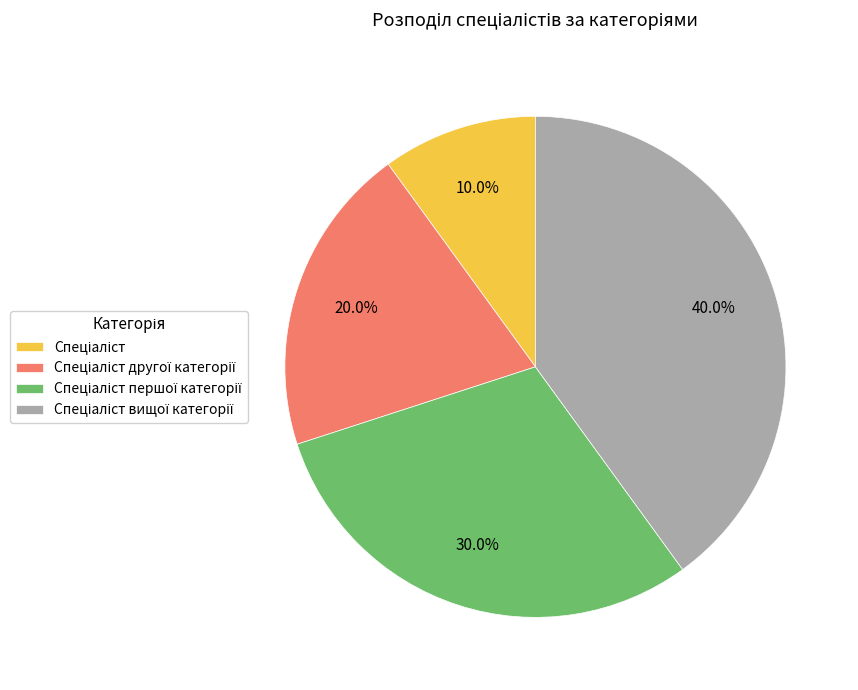

To the nearest percent, what is the average slice percentage?

25%